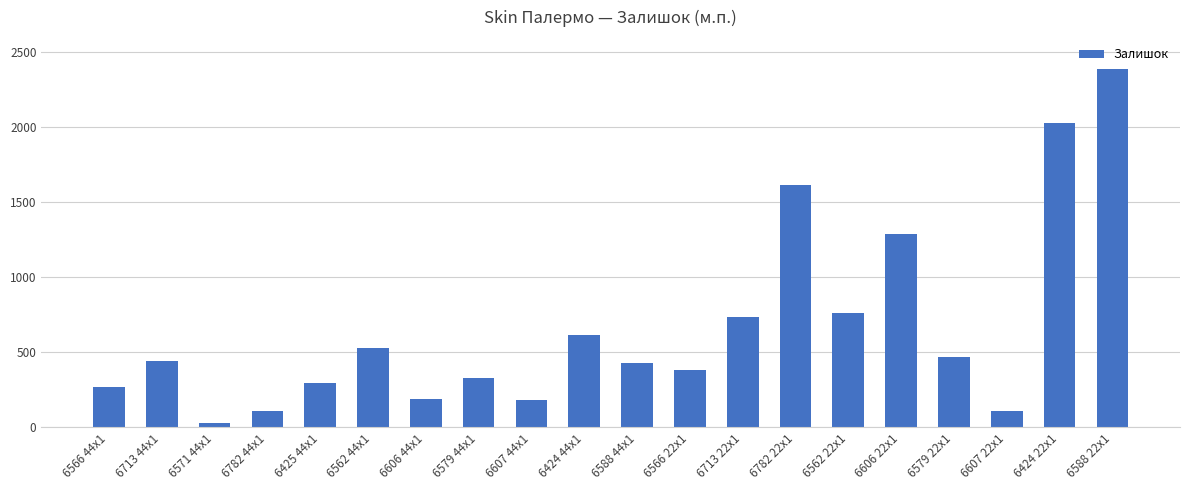

What is the sum of all values?

13185